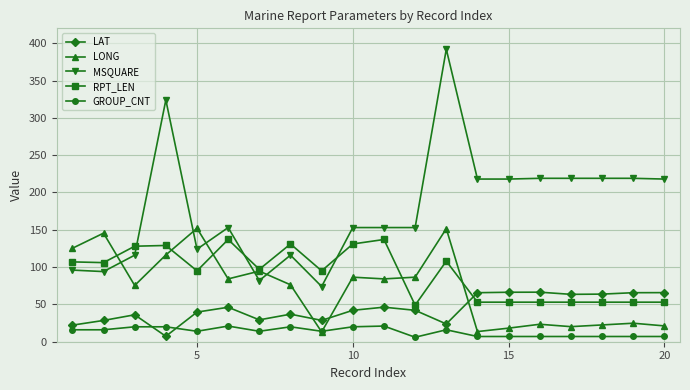

What is the difference between the second highest and minimum values in the RPT_LEN series?

88.0